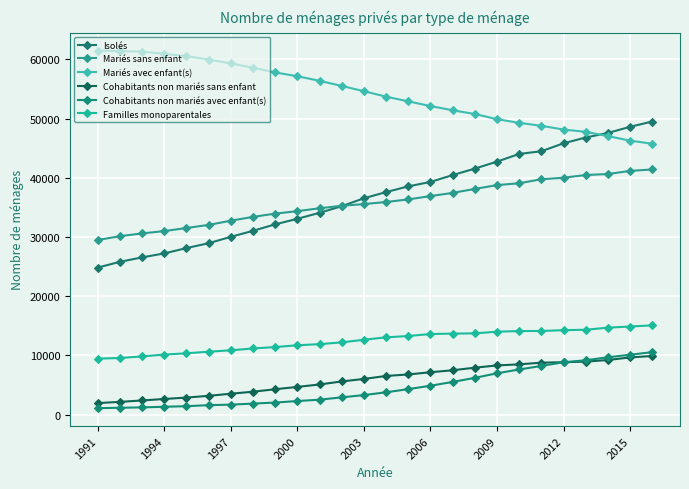

Is this an area chart (filled region under the line)?

No